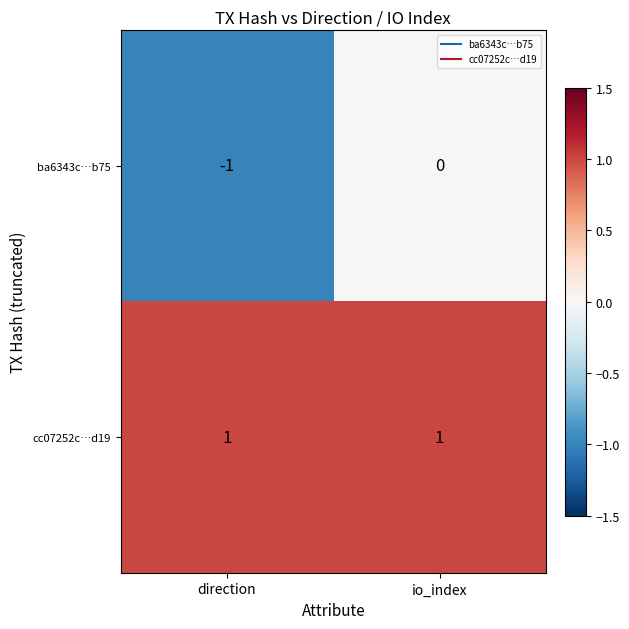

Which series has the largest total across all categories?

cc07252c…d19